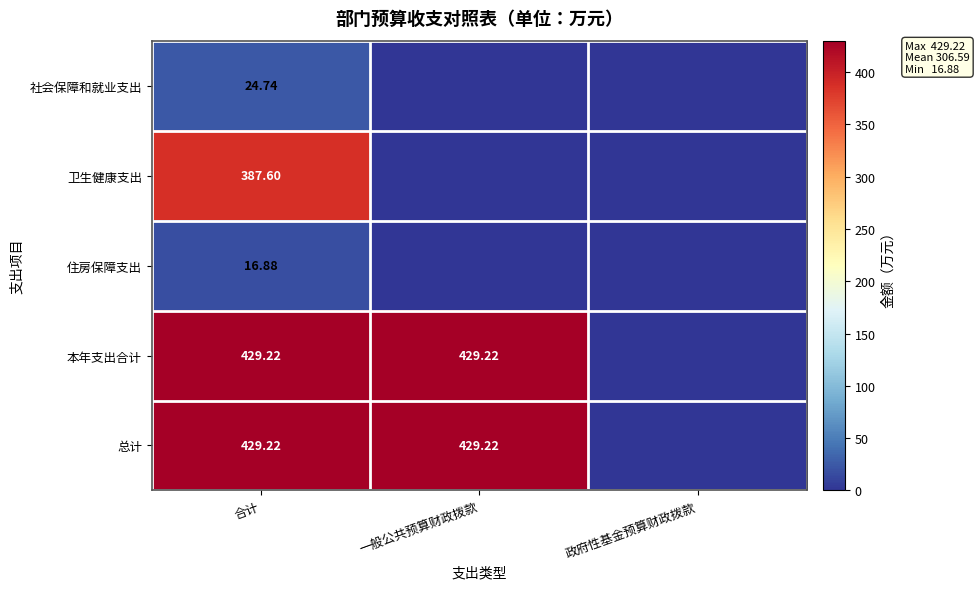

The value of 本年支出合计 at 一般公共预算财政拨款 is 633.7. True or false?

False